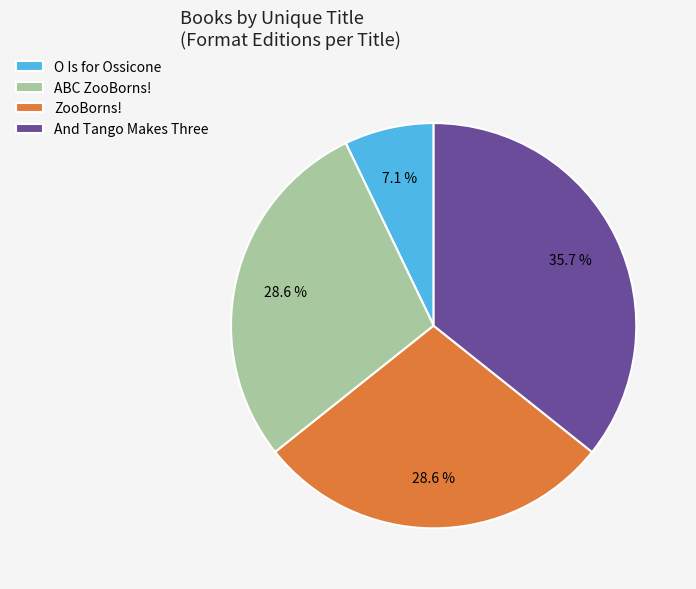

To the nearest percent, what percentage of the pie is And Tango Makes Three?

36%